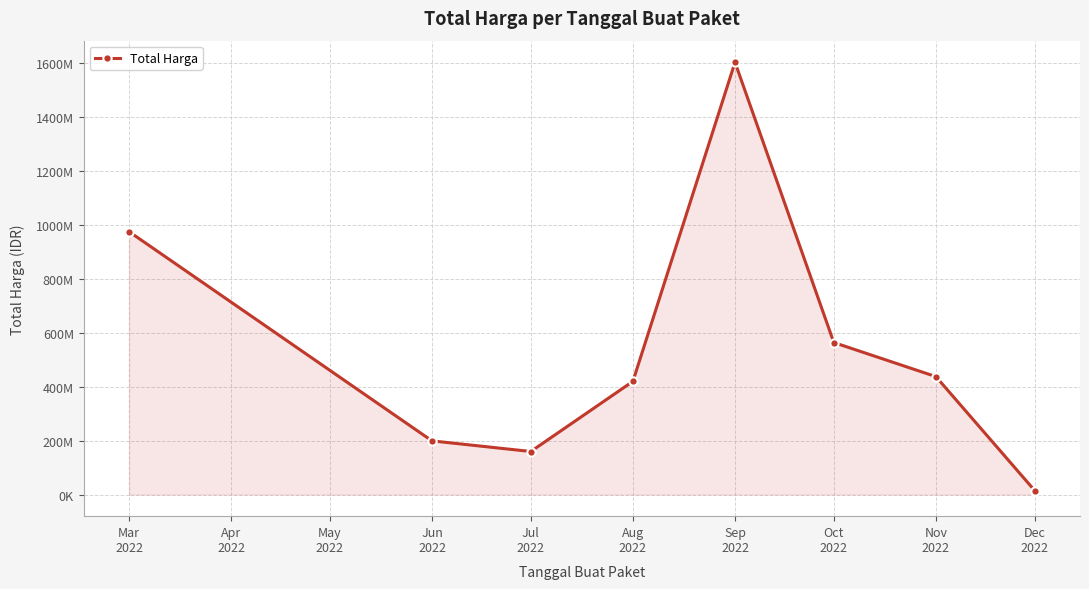

Where is the first local minimum?

Jul
2022